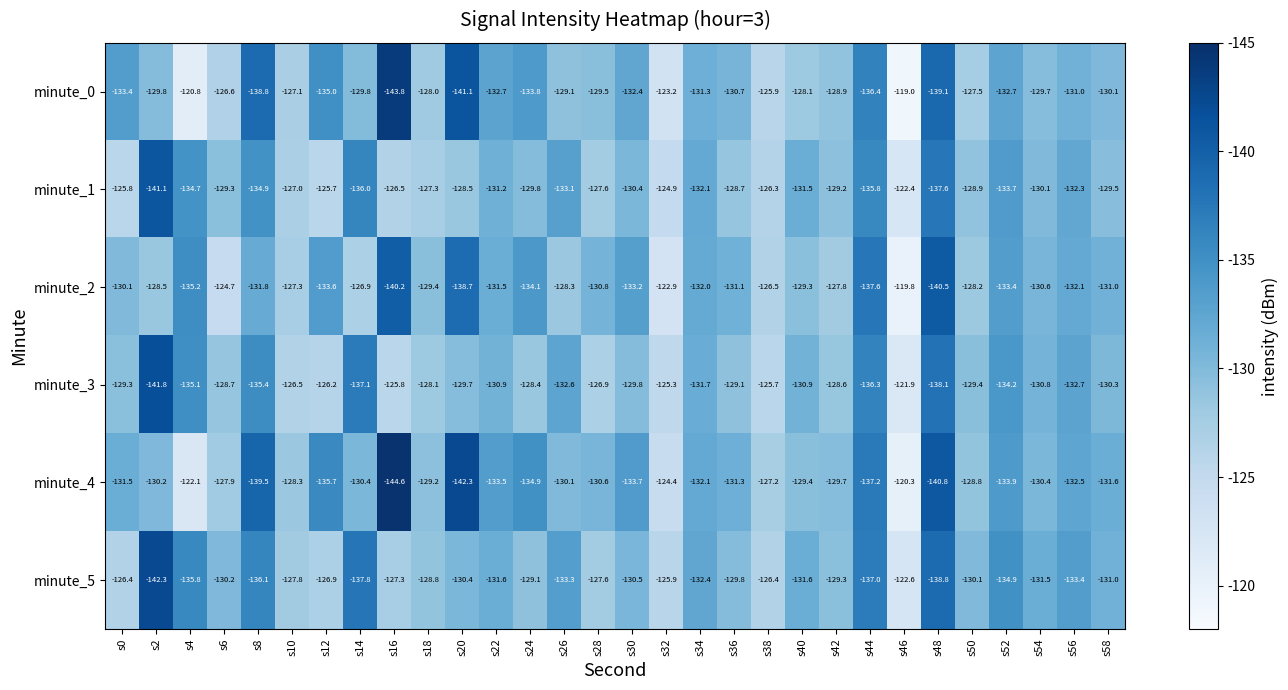

What is the average value of the minute_0 series?

-130.8